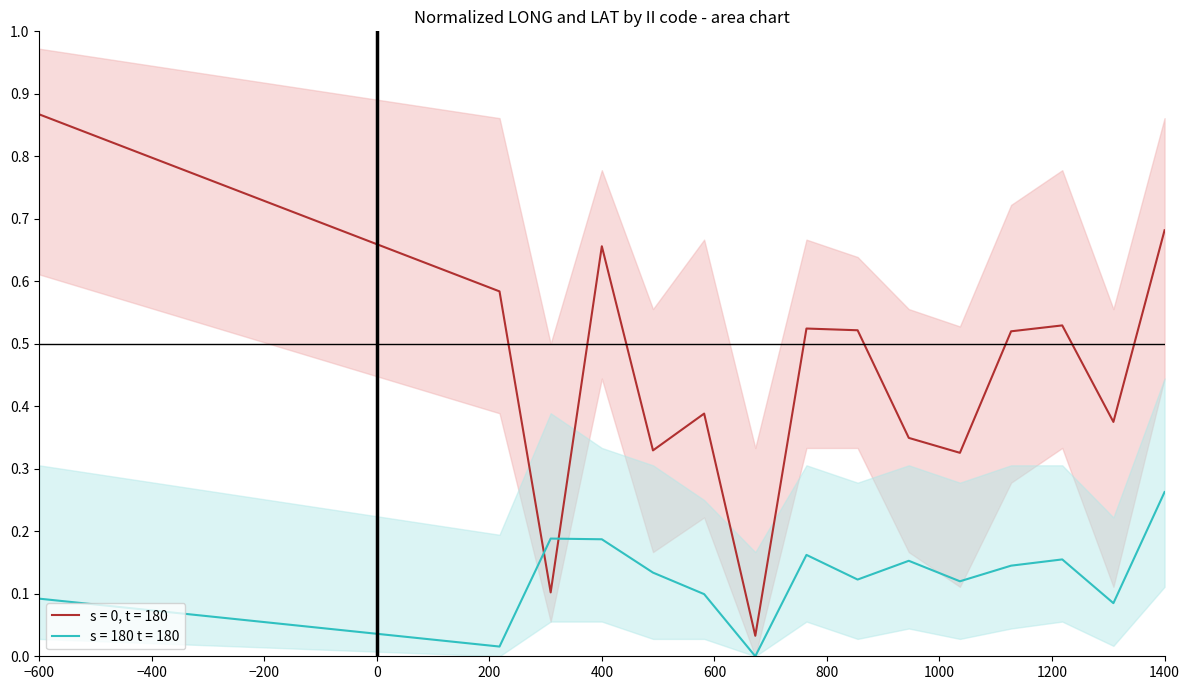

Rank the series by their maximum value, from highest to lowest.

s = 0, t = 180, s = 180 t = 180